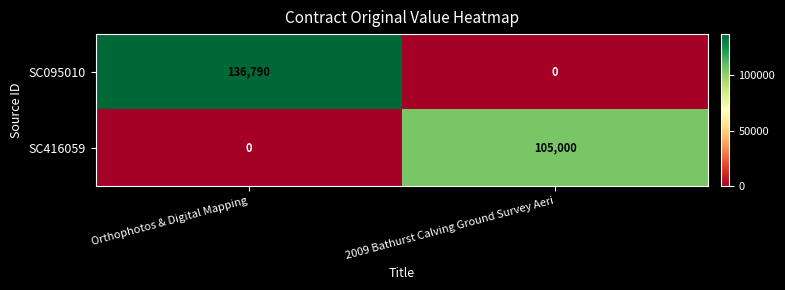

What is the sum of the SC416059 values at Orthophotos & Digital Mapping and 2009 Bathurst Calving Ground Survey Aeri?

105000